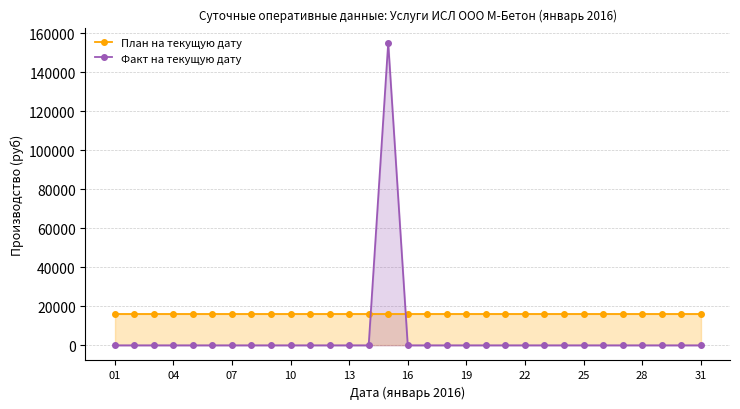

What is the value of the План на текущую дату point at the 3rd from the left?

16129.0